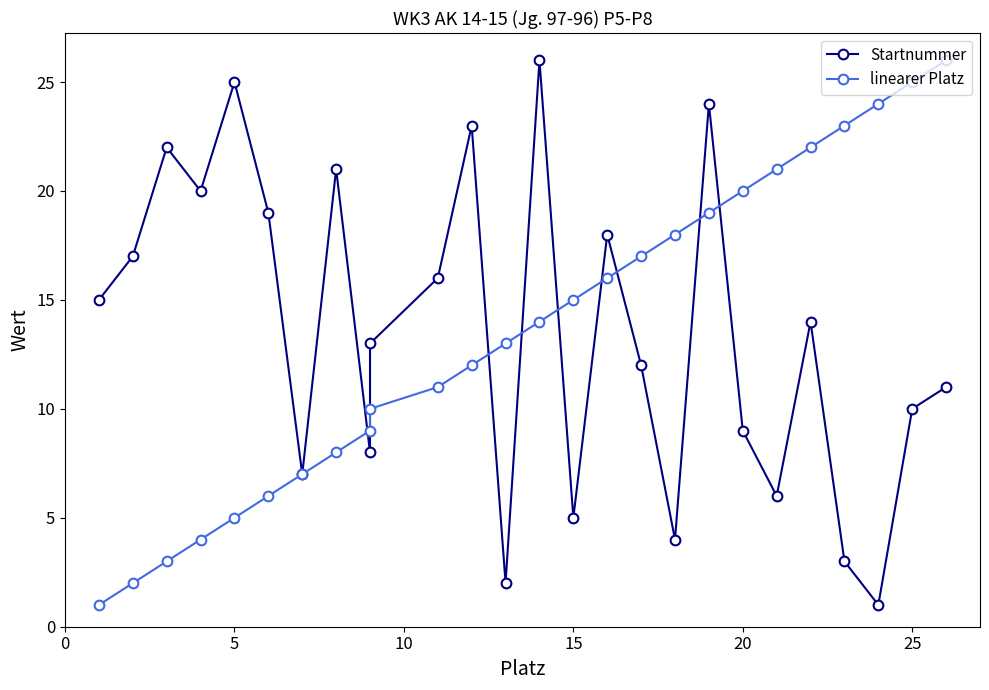

What is the maximum value shown in the chart?

26